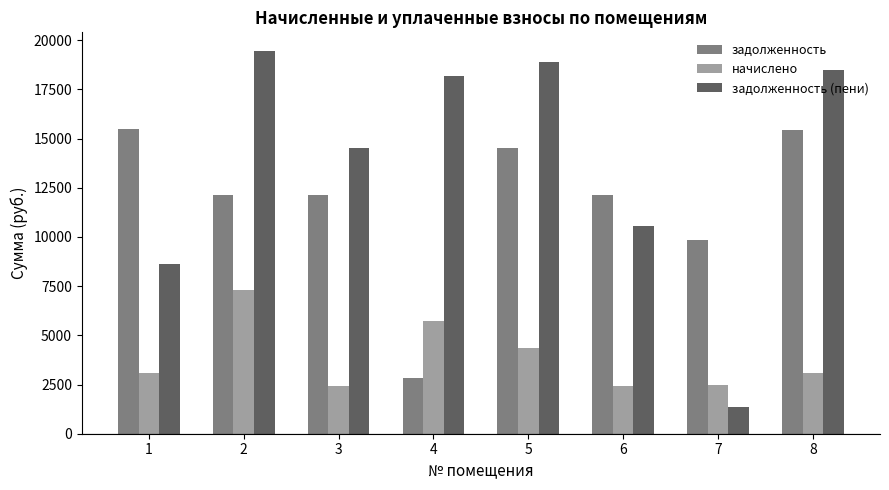

What is the value of the начислено bar at the 5th from the left?

4360.8